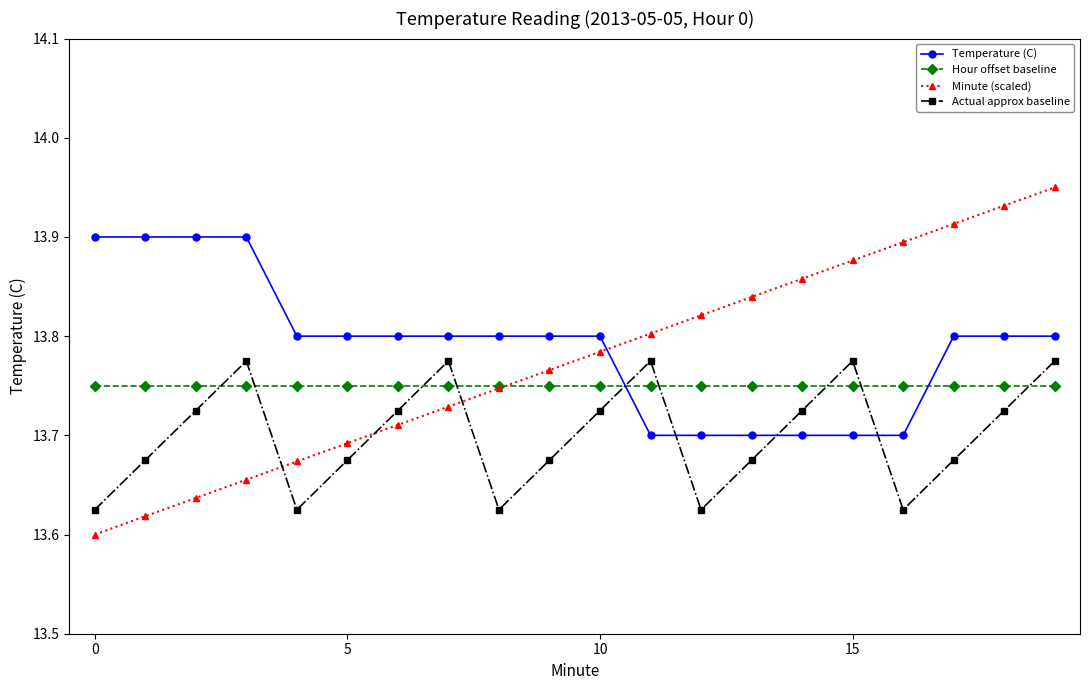

Which series ends up on top after the final intersection of Temperature (C) and Actual approx baseline?

Temperature (C)